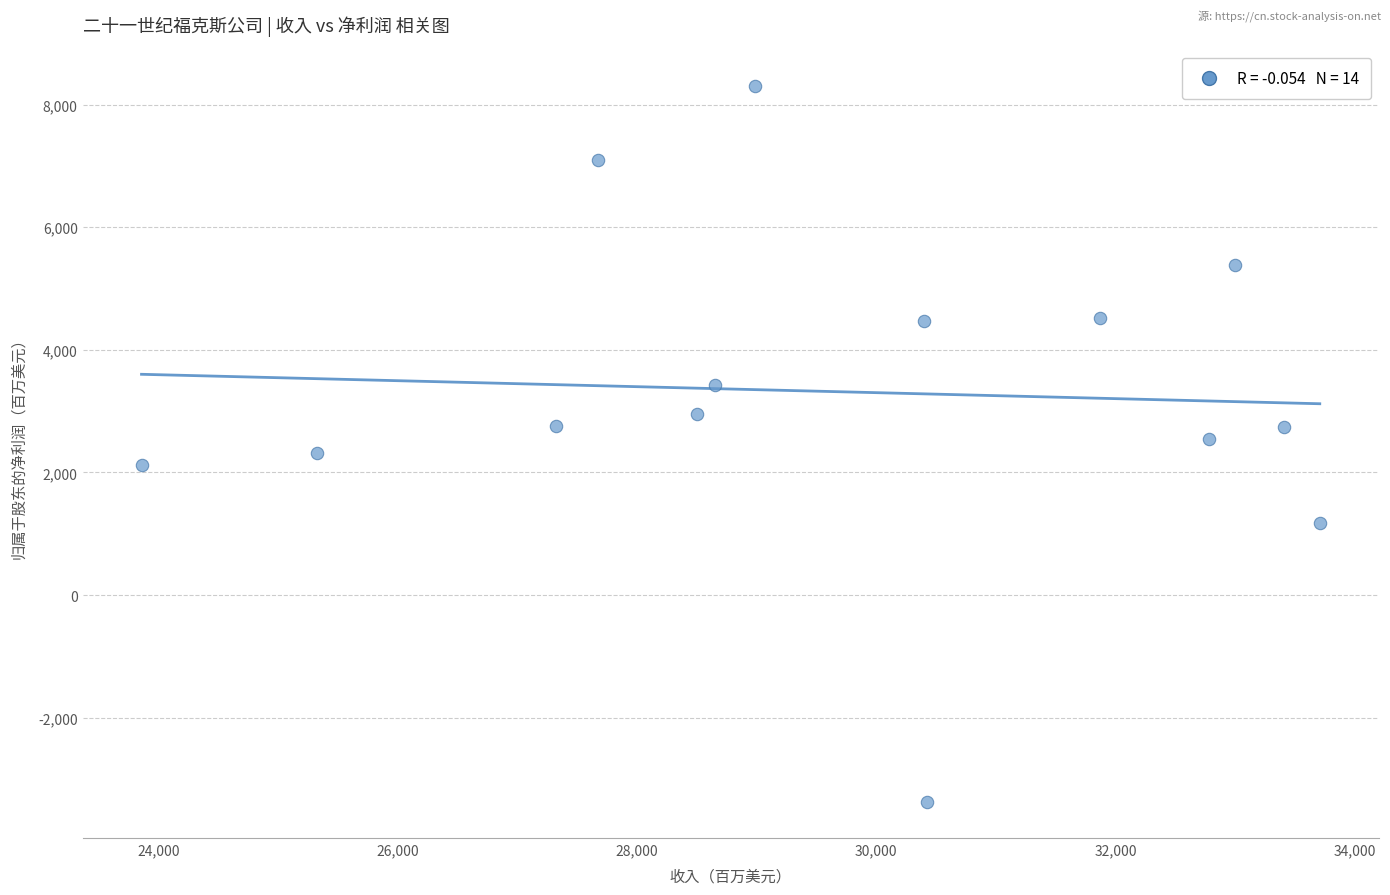

What is the range of Y values (max minus min)?

11684